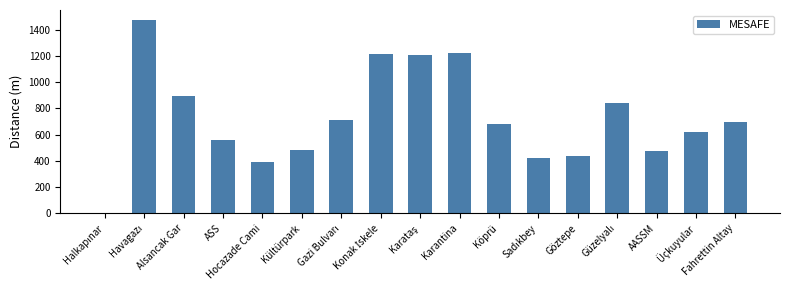

What is the greatest value displayed?

1477